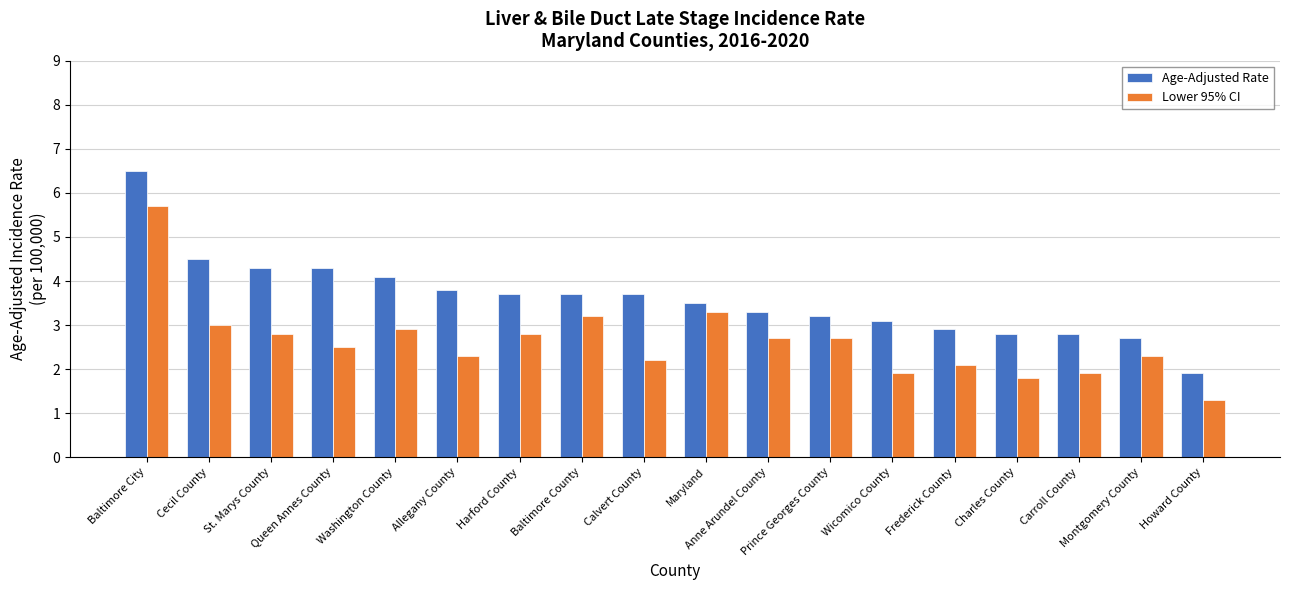

Reading left to right, transcribe all the data shown in this chart.

Age-Adjusted Rate: Baltimore City=6.5	Cecil County=4.5	St. Marys County=4.3	Queen Annes County=4.3	Washington County=4.1	Allegany County=3.8	Harford County=3.7	Baltimore County=3.7	Calvert County=3.7	Maryland=3.5	Anne Arundel County=3.3	Prince Georges County=3.2	Wicomico County=3.1	Frederick County=2.9	Charles County=2.8	Carroll County=2.8	Montgomery County=2.7	Howard County=1.9
Lower 95% CI: Baltimore City=5.7	Cecil County=3.0	St. Marys County=2.8	Queen Annes County=2.5	Washington County=2.9	Allegany County=2.3	Harford County=2.8	Baltimore County=3.2	Calvert County=2.2	Maryland=3.3	Anne Arundel County=2.7	Prince Georges County=2.7	Wicomico County=1.9	Frederick County=2.1	Charles County=1.8	Carroll County=1.9	Montgomery County=2.3	Howard County=1.3